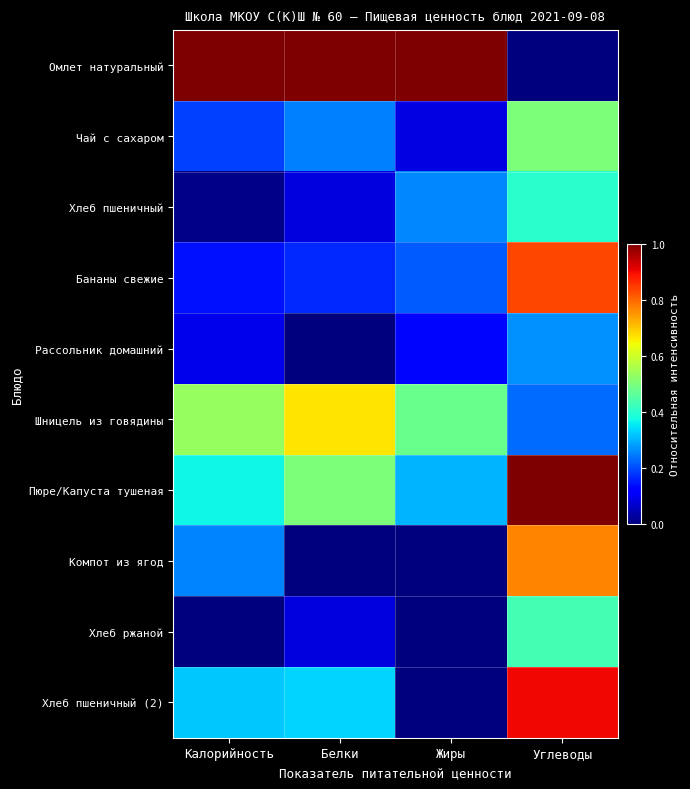

Which series changed the most between Жиры and Углеводы?

Омлет натуральный